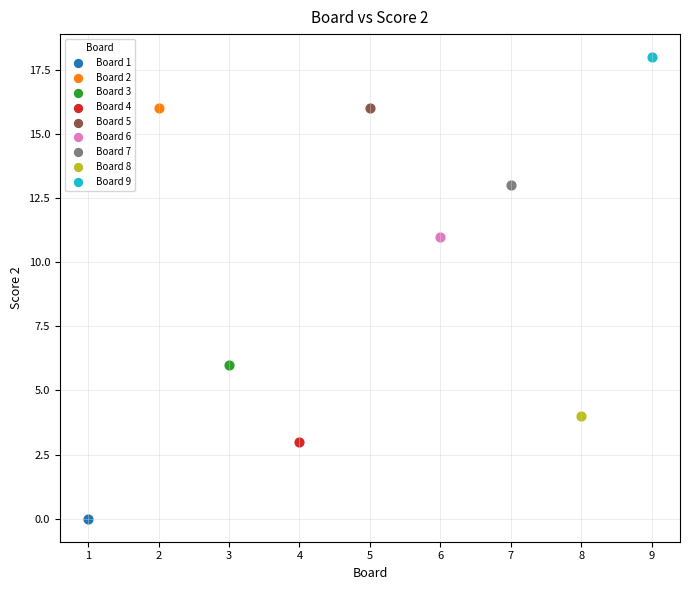

What are all the series names shown in the legend?

Board 1, Board 2, Board 3, Board 4, Board 5, Board 6, Board 7, Board 8, Board 9